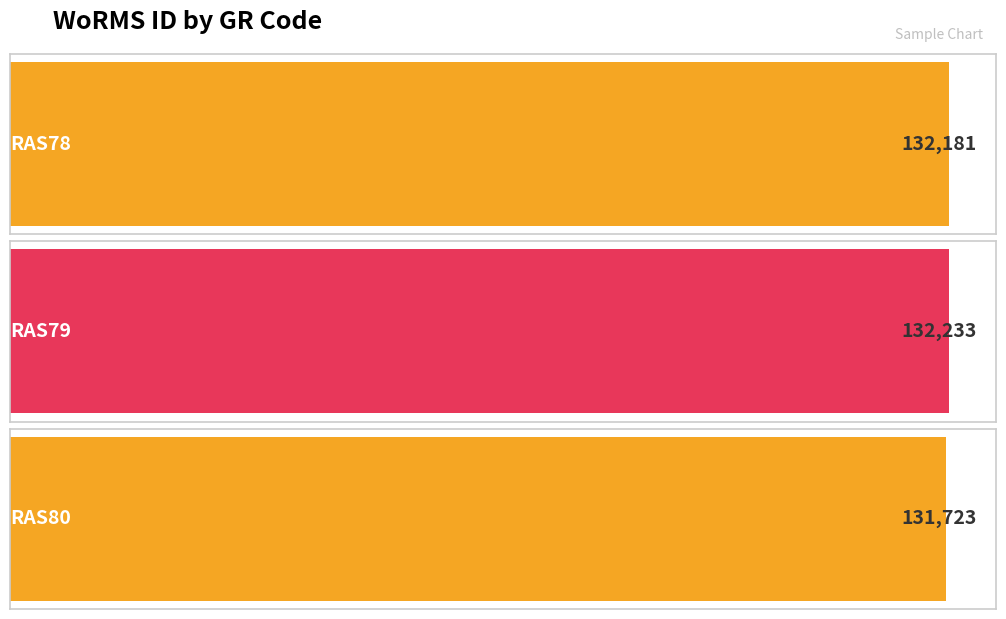

True or false: the data shows 131723 at RAS80.

True